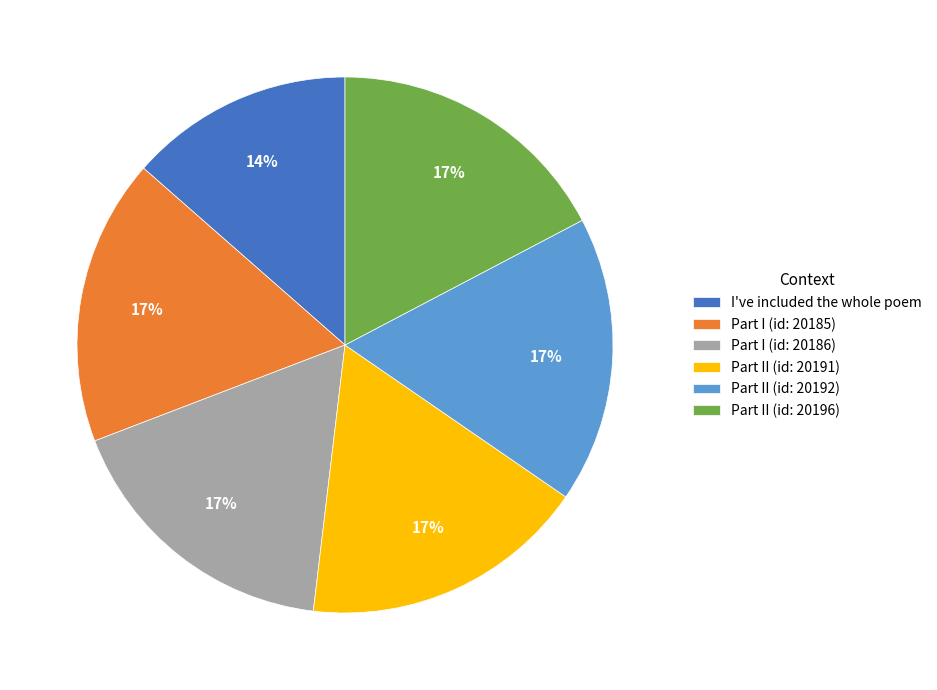

Approximately how many times larger is the value at Part I (id: 20186) compared to Part II (id: 20192)?

1.0